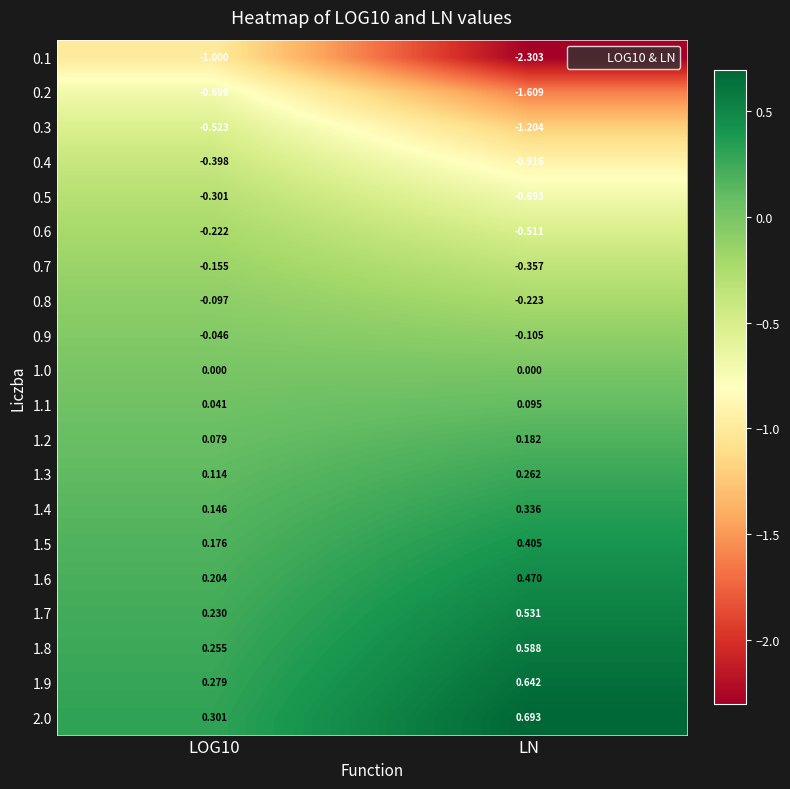

Rank the series at LOG10 from highest to lowest value.

2.0, 1.9, 1.8, 1.7, 1.6, 1.5, 1.4, 1.3, 1.2, 1.1, 1.0, 0.9, 0.8, 0.7, 0.6, 0.5, 0.4, 0.3, 0.2, 0.1